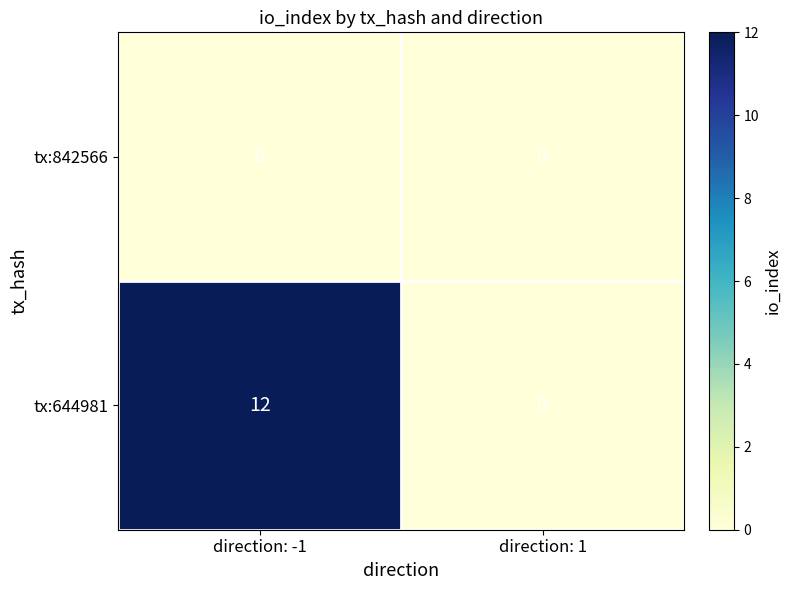

At which category is the sum across all series the highest?

direction: -1